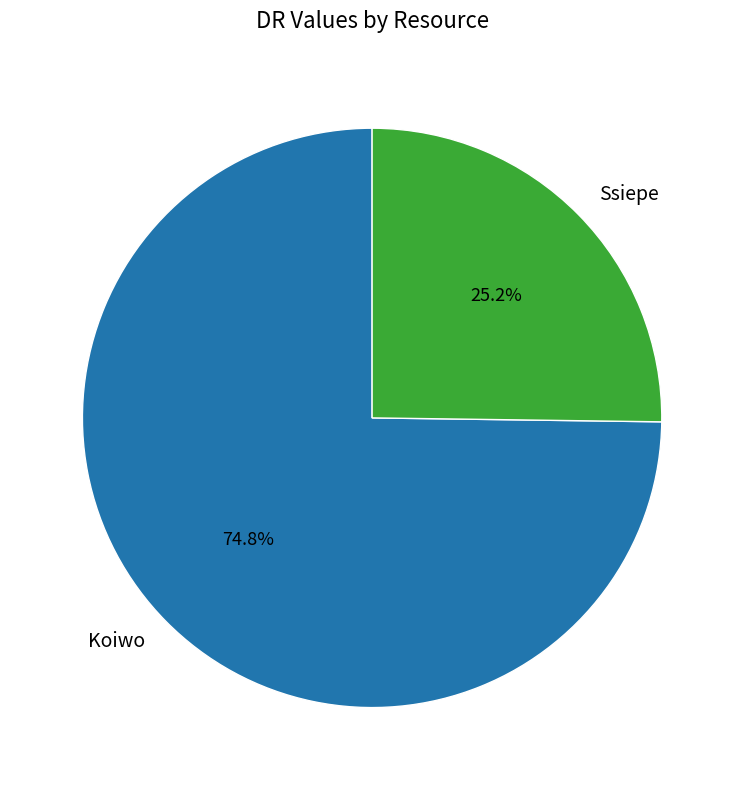

How many segments does this pie chart have?

2